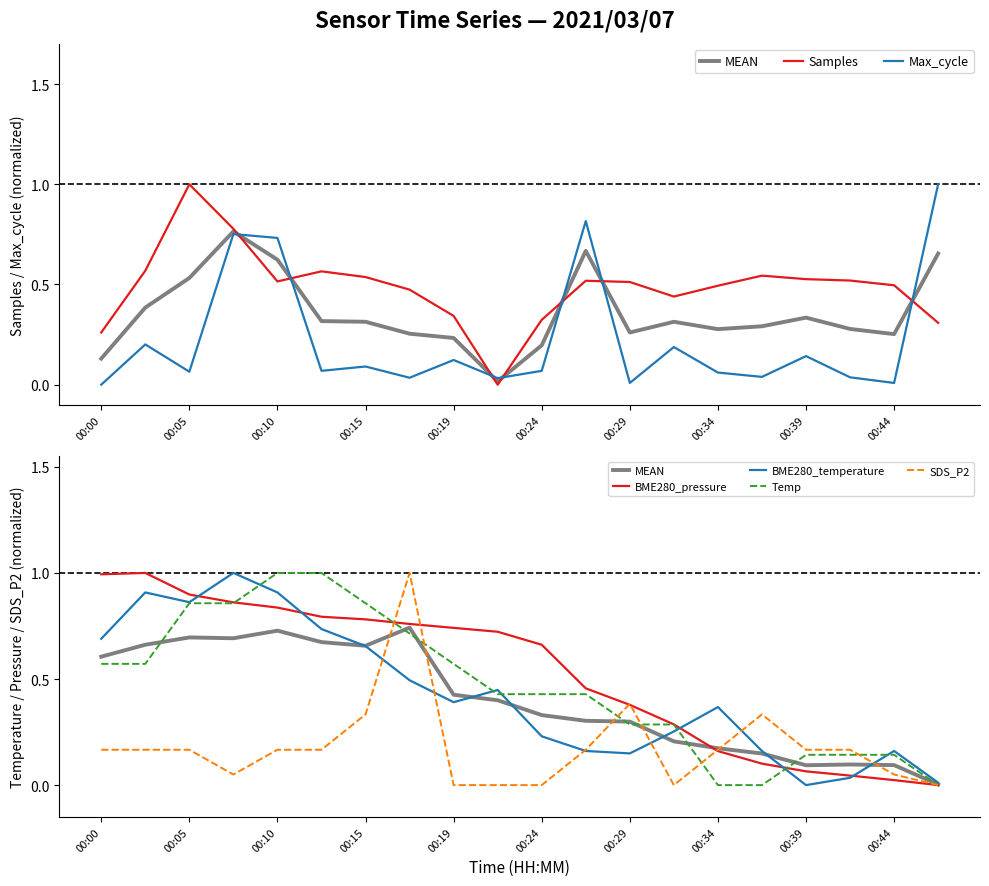

What is the difference between the second highest and second lowest values in the Max_cycle series?

0.8